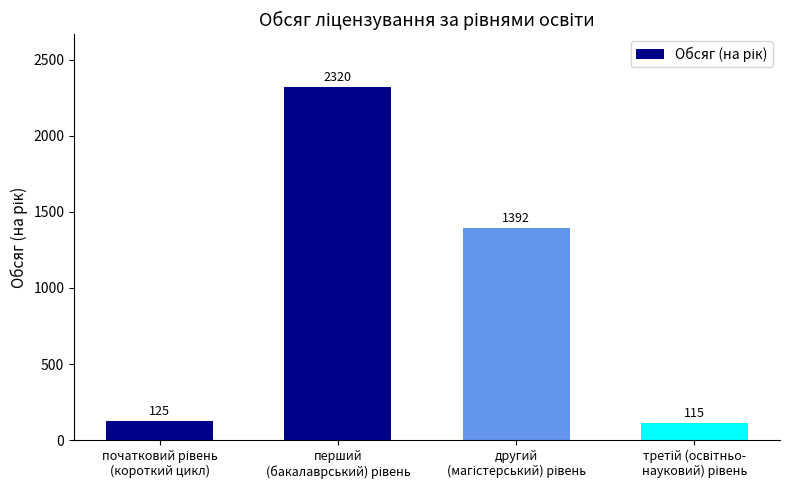

What is the value of the 1st bar from the left?

125